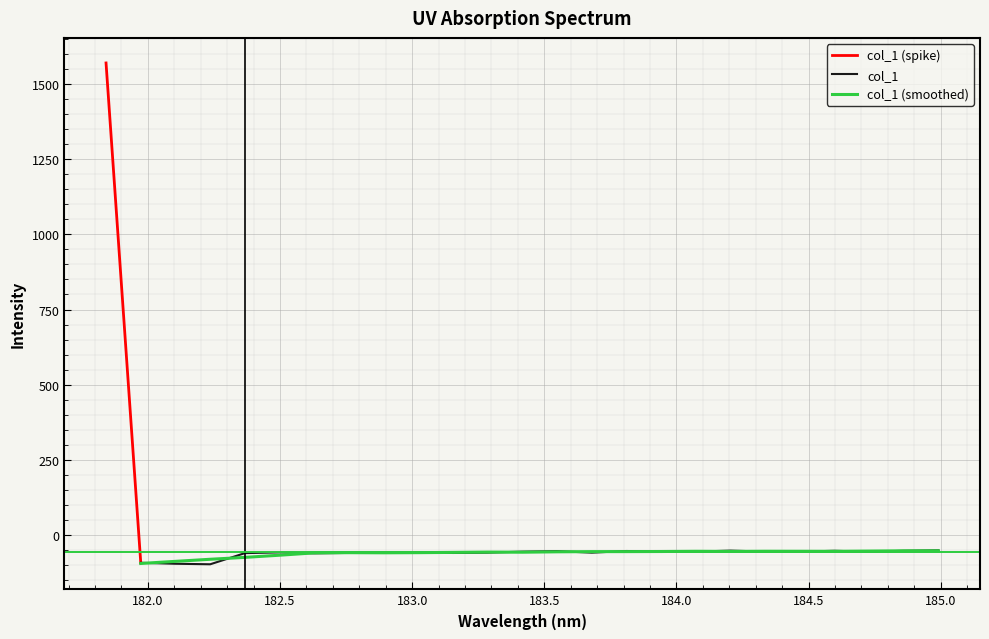

How many data points does each series have?

25